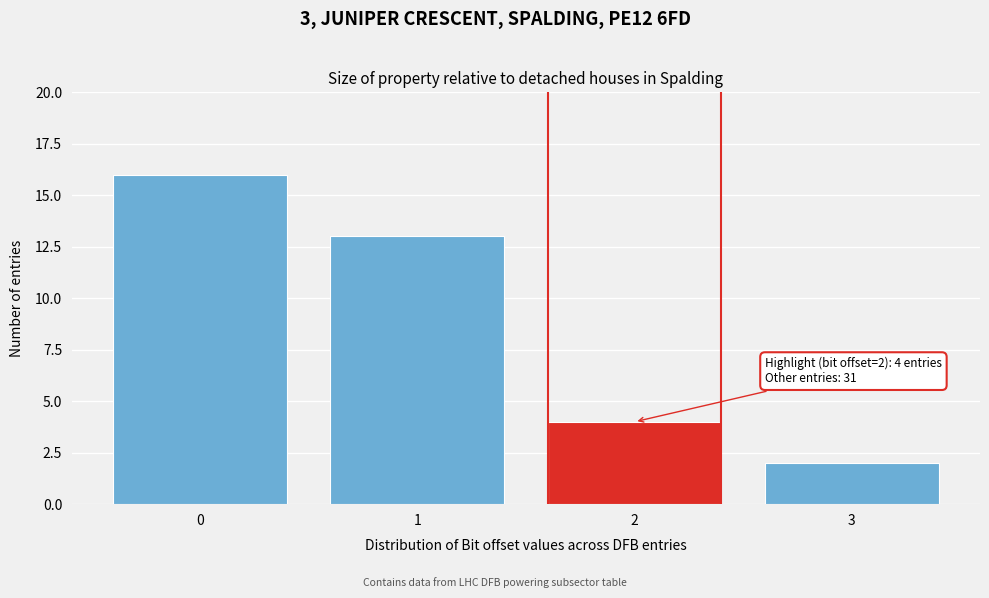

Reading right to left, list all the values displayed in this chart.

2	4	13	16